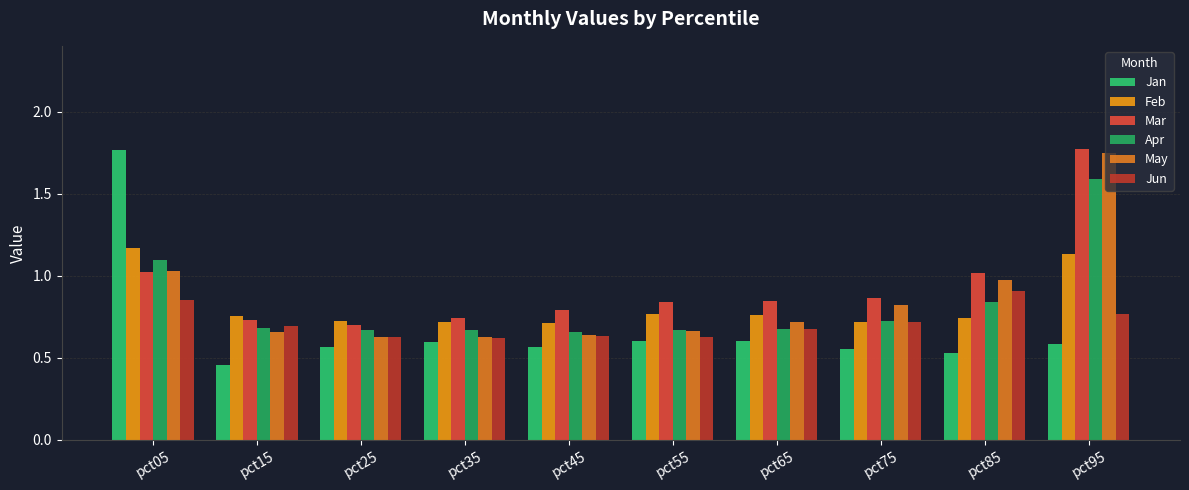

Between pct45 and pct05, which is larger?

pct05